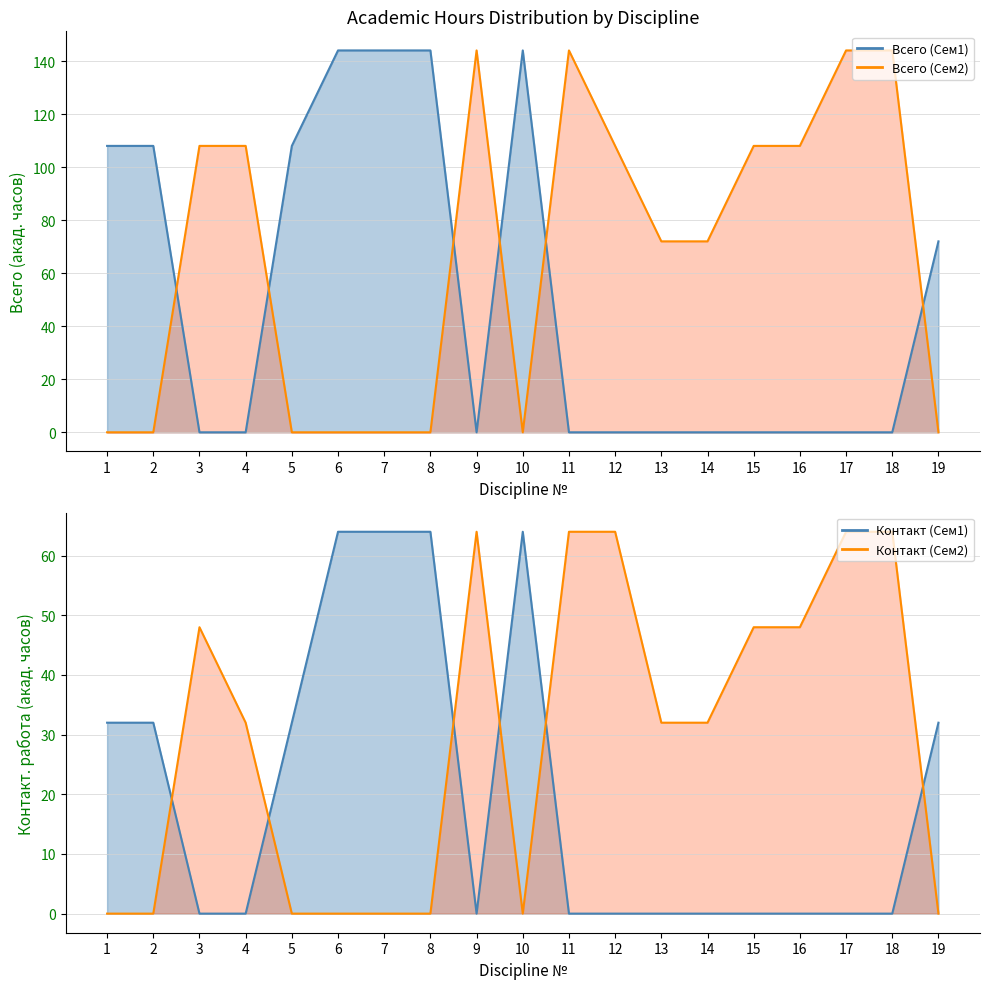

How many data points does each series have?

19